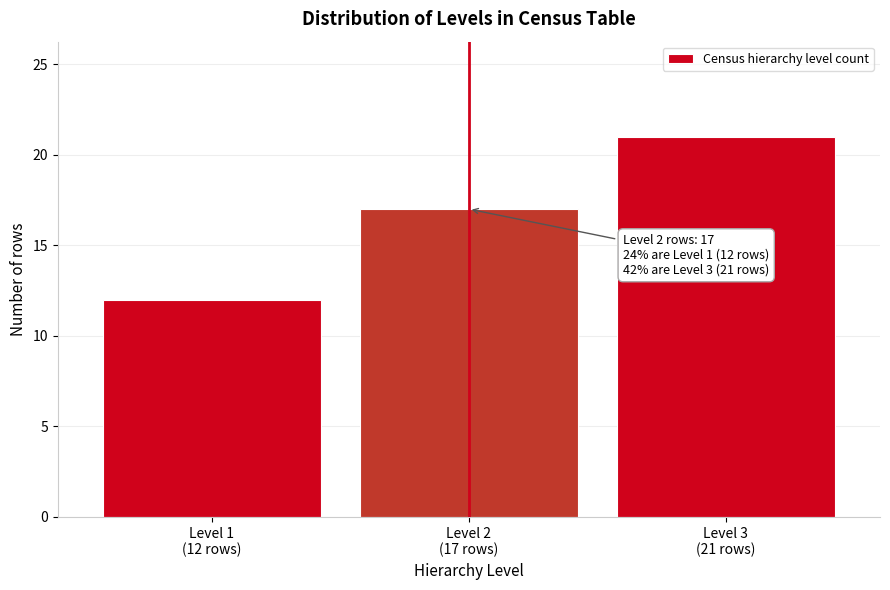

Reading left to right, list all the values displayed in this chart.

12	17	21